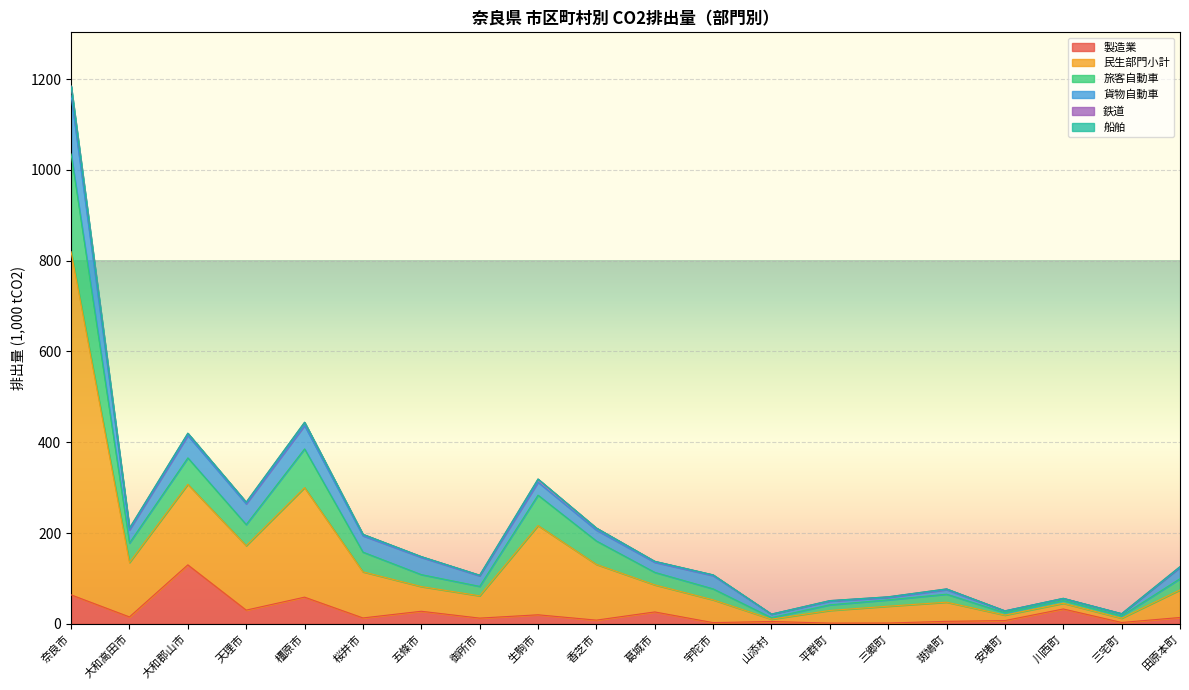

What is the label of the 18th point from the left?

川西町